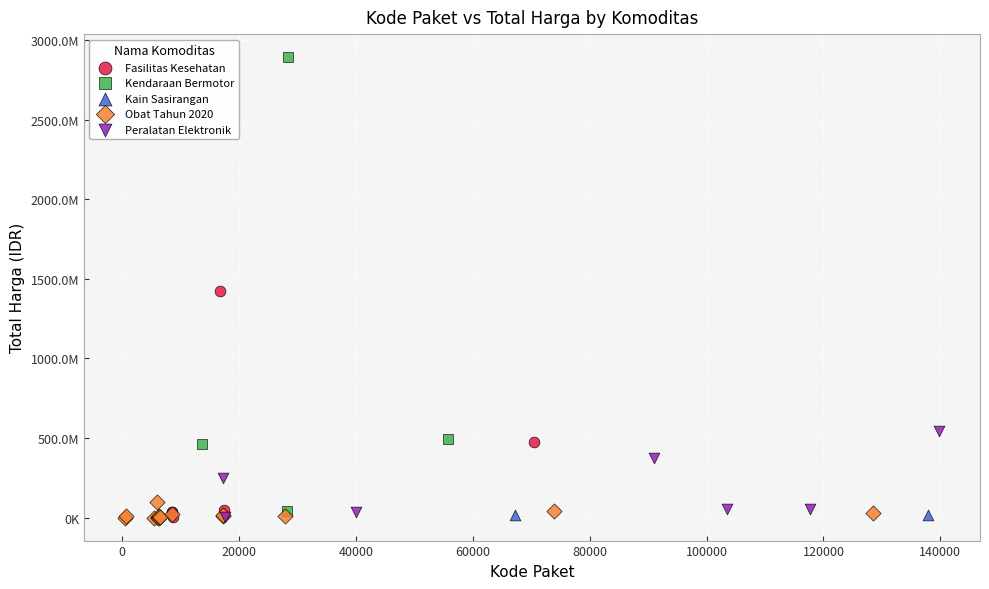

Which series has the largest Y range (max minus min)?

Kendaraan Bermotor